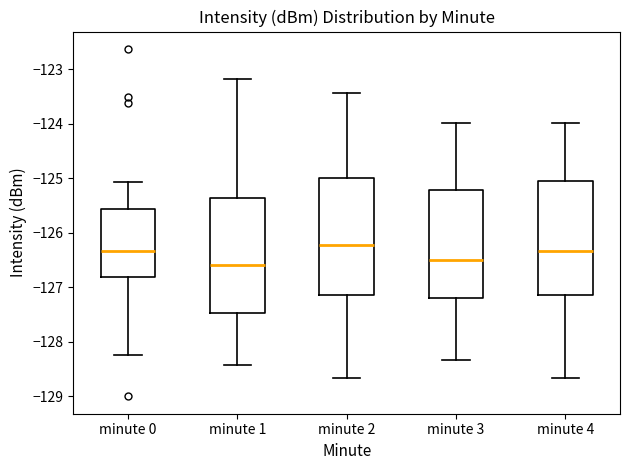

Where is the upper edge of the box for minute 4 on the y-axis? The values are not printed on the chart, so give them approximately, as read against the axis.

-125.1